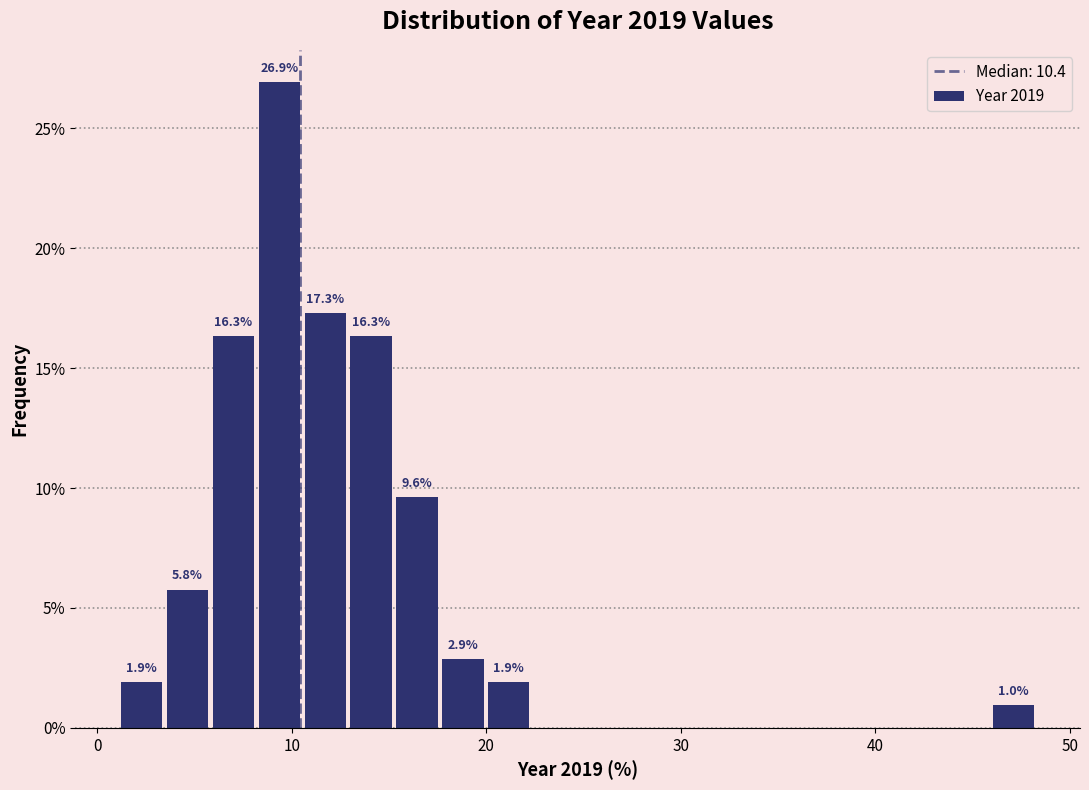

Around what value on the x-axis is the tallest bar? Give the approximate position of its centre, as read against the axis.

9